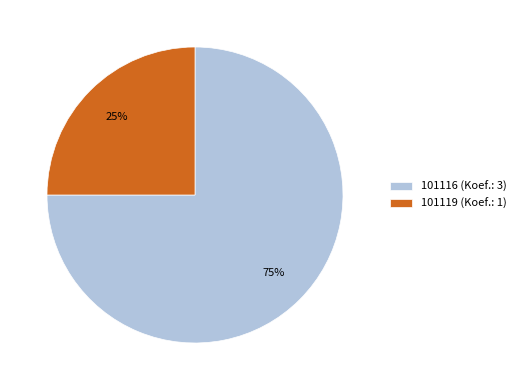

Count the number of slices in the pie.

2